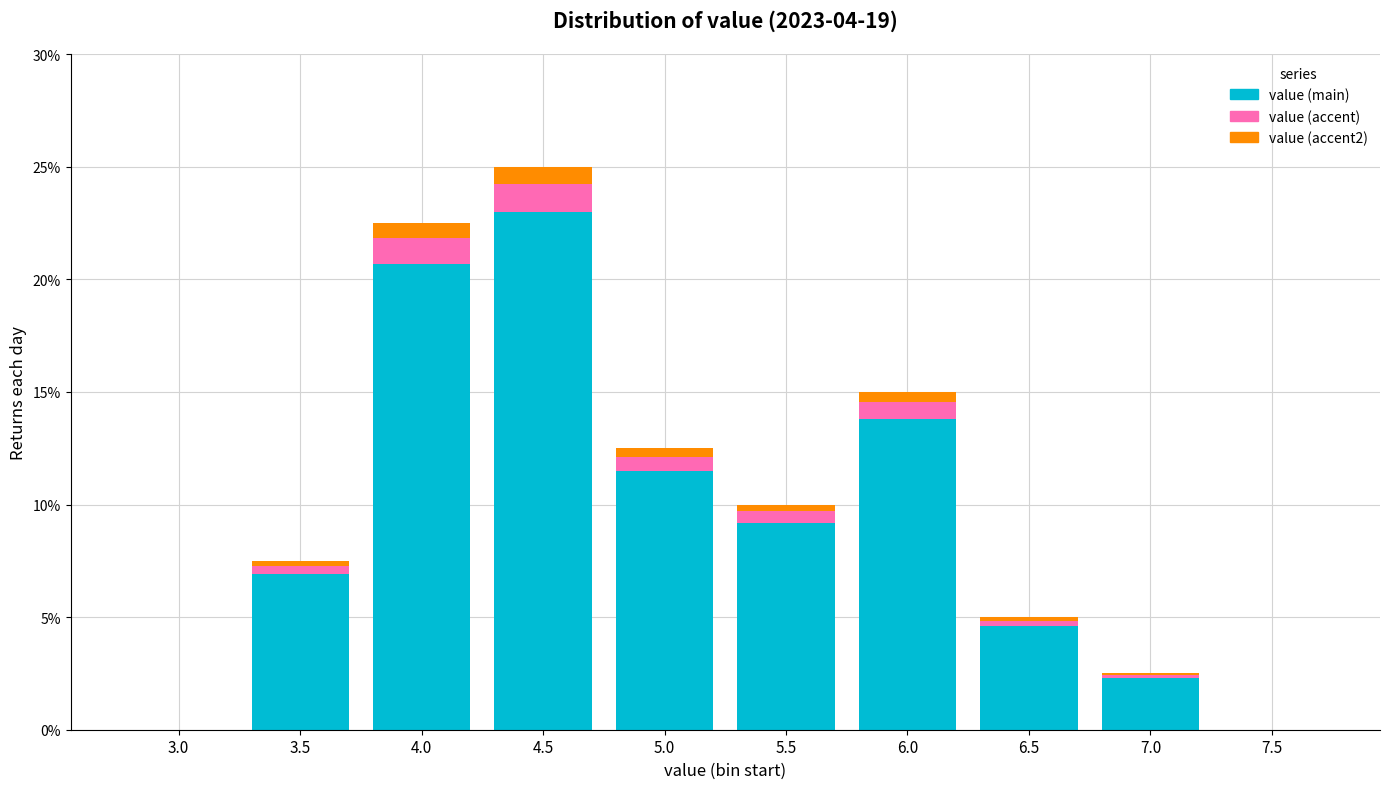

Reading right to left, transcribe the values for value (main).

7.5=0.0	7.0=2.3	6.5=4.6	6.0=13.8	5.5=9.2	5.0=11.5	4.5=23.0	4.0=20.7	3.5=6.9	3.0=0.0